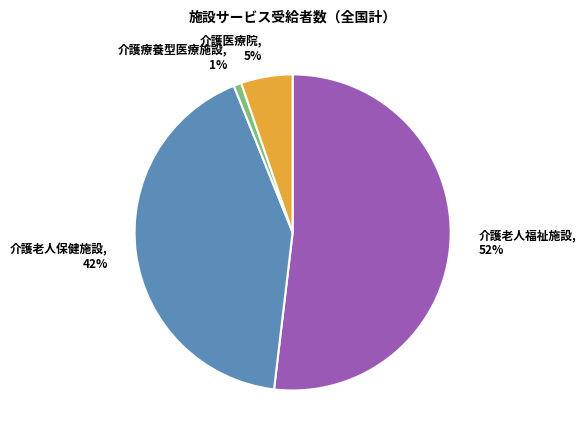

What is the majority slice?

介護老人福祉施設